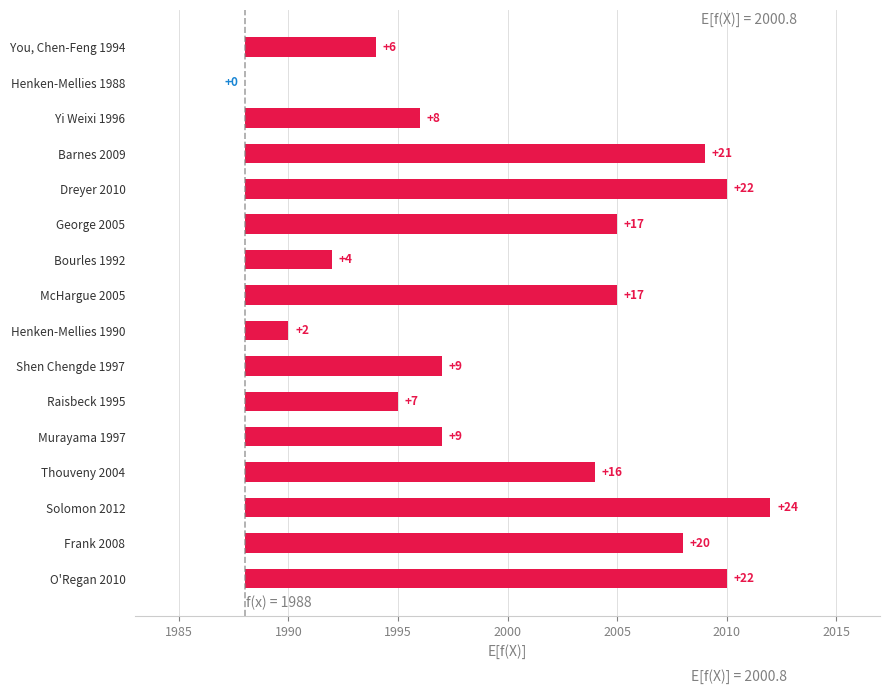

What is the sum of all values?

204